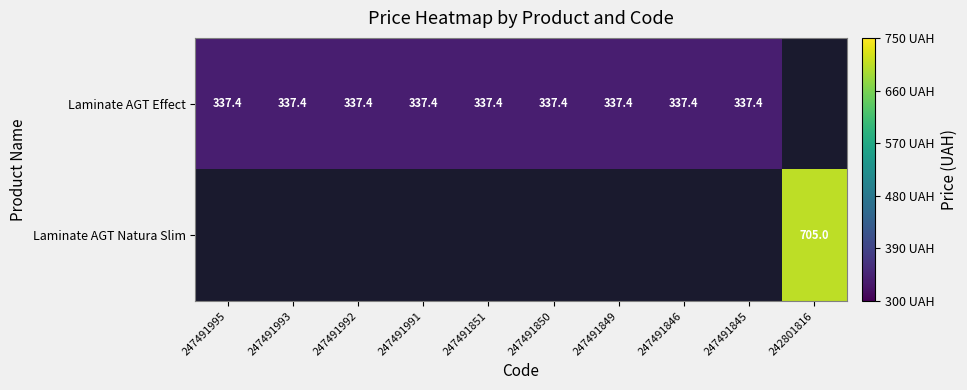

The value of Laminate AGT Effect at 247491993 is 337.4. True or false?

True